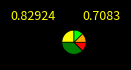

Does any single category account for the majority?

No